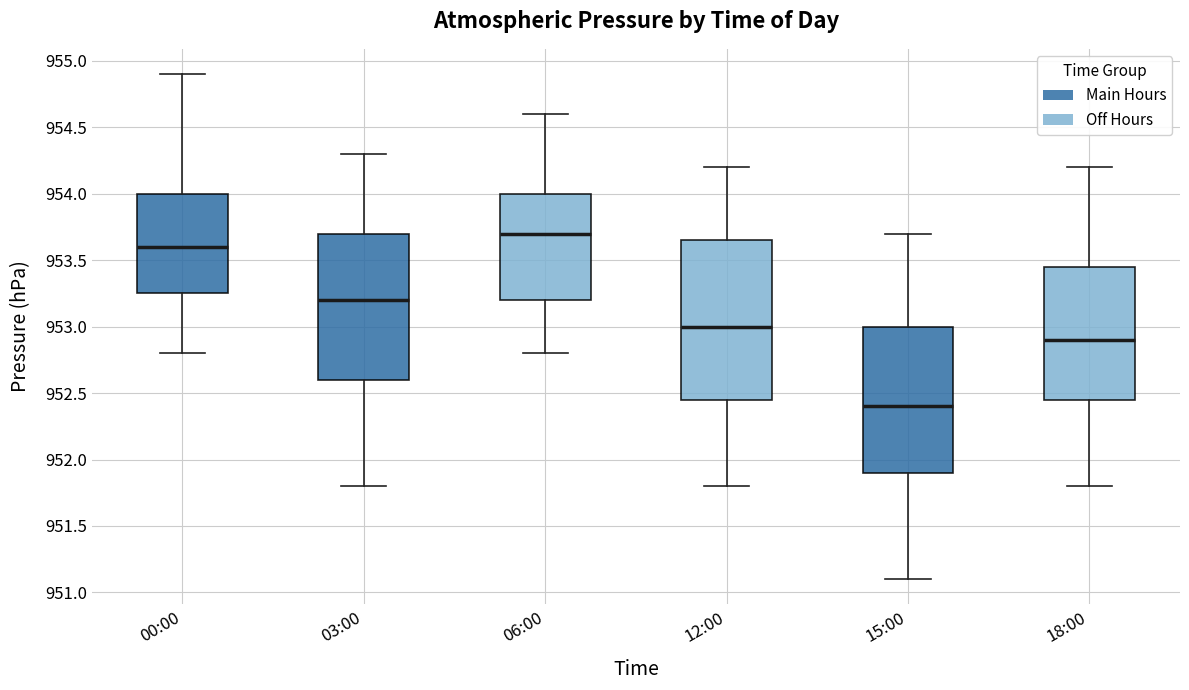

Which box has the lowest median line?

15:00